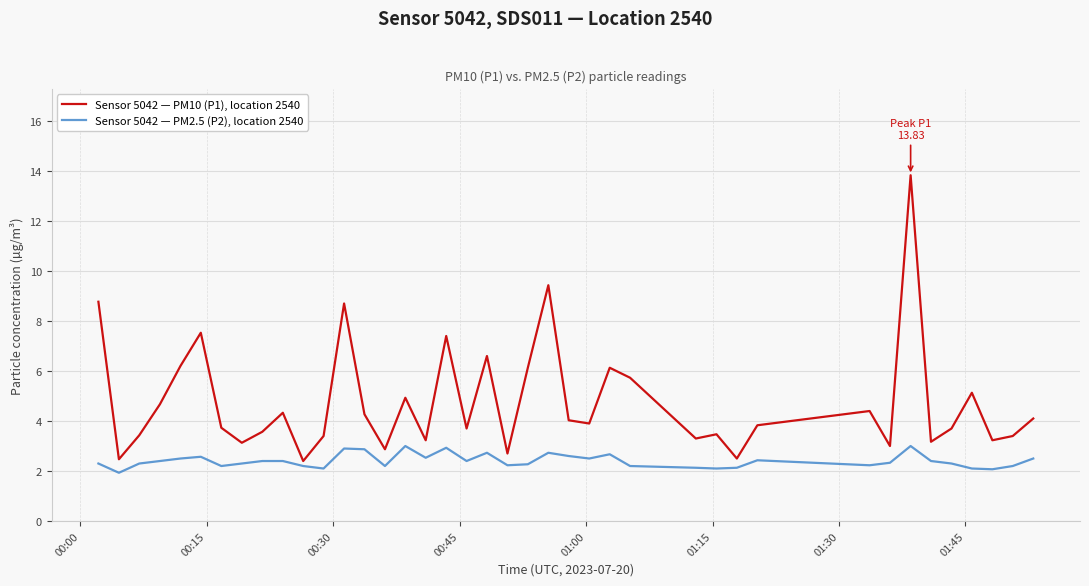

Is this an area chart (filled region under the line)?

No